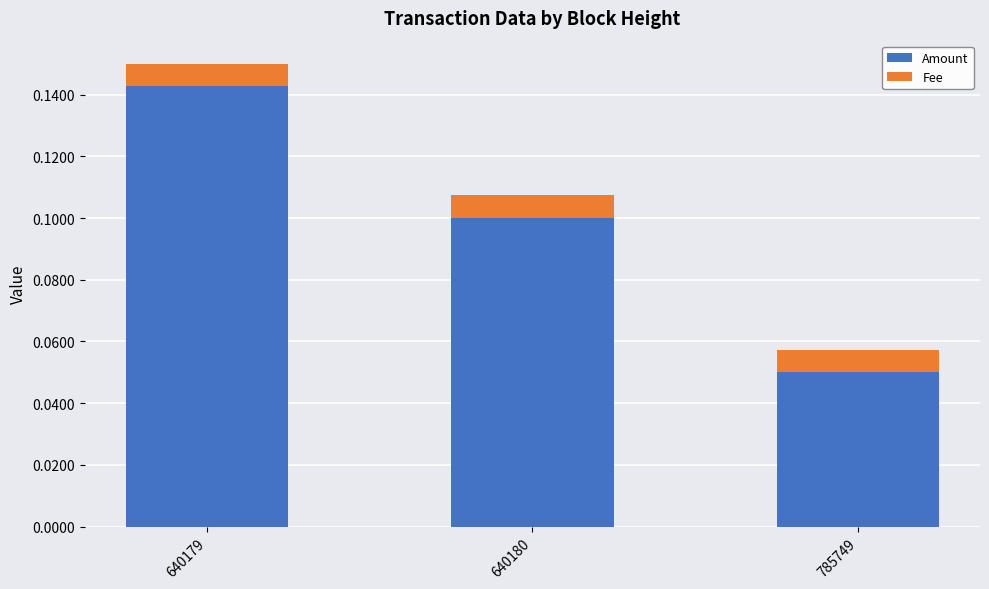

What are all the series names shown in the legend?

Amount, Fee